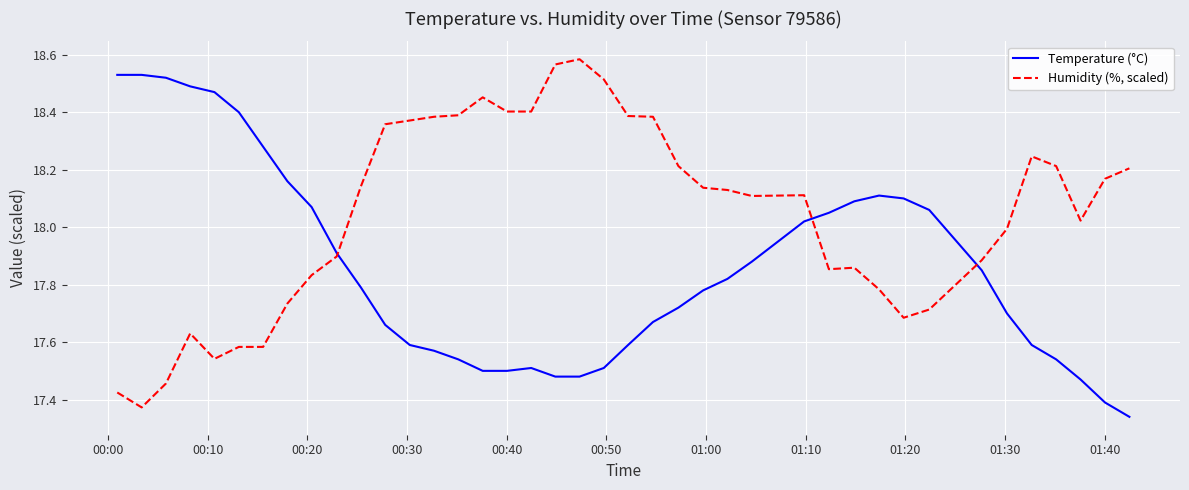

List the series in order of their overall mean, lowest first.

Temperature (°C), Humidity (%, scaled)